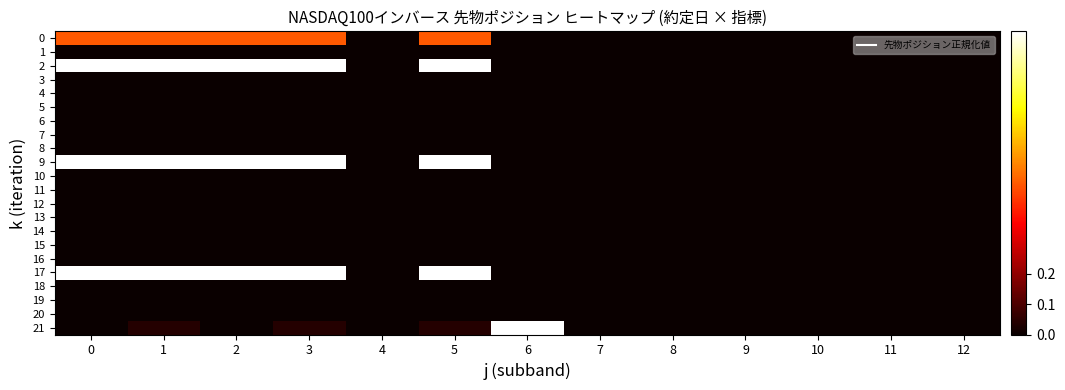

Reading left to right, list all the values displayed in this chart.

0: 0=0.5	1=0.5	2=0.5	3=0.5	4=0.0	5=0.5	6=0.0	7=0.0	8=0.0	9=0.0	10=0.0	11=0.0	12=0.0
1: 0=0.0	1=0.0	2=0.0	3=0.0	4=0.0	5=0.0	6=0.0	7=0.0	8=0.0	9=0.0	10=0.0	11=0.0	12=0.0
2: 0=1.0	1=1.0	2=1.0	3=1.0	4=0.0	5=1.0	6=0.0	7=0.0	8=0.0	9=0.0	10=0.0	11=0.0	12=0.0
3: 0=0.0	1=0.0	2=0.0	3=0.0	4=0.0	5=0.0	6=0.0	7=0.0	8=0.0	9=0.0	10=0.0	11=0.0	12=0.0
4: 0=0.0	1=0.0	2=0.0	3=0.0	4=0.0	5=0.0	6=0.0	7=0.0	8=0.0	9=0.0	10=0.0	11=0.0	12=0.0
5: 0=0.0	1=0.0	2=0.0	3=0.0	4=0.0	5=0.0	6=0.0	7=0.0	8=0.0	9=0.0	10=0.0	11=0.0	12=0.0
6: 0=0.0	1=0.0	2=0.0	3=0.0	4=0.0	5=0.0	6=0.0	7=0.0	8=0.0	9=0.0	10=0.0	11=0.0	12=0.0
7: 0=0.0	1=0.0	2=0.0	3=0.0	4=0.0	5=0.0	6=0.0	7=0.0	8=0.0	9=0.0	10=0.0	11=0.0	12=0.0
8: 0=0.0	1=0.0	2=0.0	3=0.0	4=0.0	5=0.0	6=0.0	7=0.0	8=0.0	9=0.0	10=0.0	11=0.0	12=0.0
9: 0=1.0	1=1.0	2=1.0	3=1.0	4=0.0	5=1.0	6=0.0	7=0.0	8=0.0	9=0.0	10=0.0	11=0.0	12=0.0
10: 0=0.0	1=0.0	2=0.0	3=0.0	4=0.0	5=0.0	6=0.0	7=0.0	8=0.0	9=0.0	10=0.0	11=0.0	12=0.0
11: 0=0.0	1=0.0	2=0.0	3=0.0	4=0.0	5=0.0	6=0.0	7=0.0	8=0.0	9=0.0	10=0.0	11=0.0	12=0.0
12: 0=0.0	1=0.0	2=0.0	3=0.0	4=0.0	5=0.0	6=0.0	7=0.0	8=0.0	9=0.0	10=0.0	11=0.0	12=0.0
13: 0=0.0	1=0.0	2=0.0	3=0.0	4=0.0	5=0.0	6=0.0	7=0.0	8=0.0	9=0.0	10=0.0	11=0.0	12=0.0
14: 0=0.0	1=0.0	2=0.0	3=0.0	4=0.0	5=0.0	6=0.0	7=0.0	8=0.0	9=0.0	10=0.0	11=0.0	12=0.0
15: 0=0.0	1=0.0	2=0.0	3=0.0	4=0.0	5=0.0	6=0.0	7=0.0	8=0.0	9=0.0	10=0.0	11=0.0	12=0.0
16: 0=0.0	1=0.0	2=0.0	3=0.0	4=0.0	5=0.0	6=0.0	7=0.0	8=0.0	9=0.0	10=0.0	11=0.0	12=0.0
17: 0=1.0	1=1.0	2=1.0	3=1.0	4=0.0	5=1.0	6=0.0	7=0.0	8=0.0	9=0.0	10=0.0	11=0.0	12=0.0
18: 0=0.0	1=0.0	2=0.0	3=0.0	4=0.0	5=0.0	6=0.0	7=0.0	8=0.0	9=0.0	10=0.0	11=0.0	12=0.0
19: 0=0.0	1=0.0	2=0.0	3=0.0	4=0.0	5=0.0	6=0.0	7=0.0	8=0.0	9=0.0	10=0.0	11=0.0	12=0.0
20: 0=0.0	1=0.0	2=0.0	3=0.0	4=0.0	5=0.0	6=0.0	7=0.0	8=0.0	9=0.0	10=0.0	11=0.0	12=0.0
21: 0=0.0	1=0.0	2=0.0	3=0.0	4=0.0	5=0.0	6=1.0	7=0.0	8=0.0	9=0.0	10=0.0	11=0.0	12=0.0